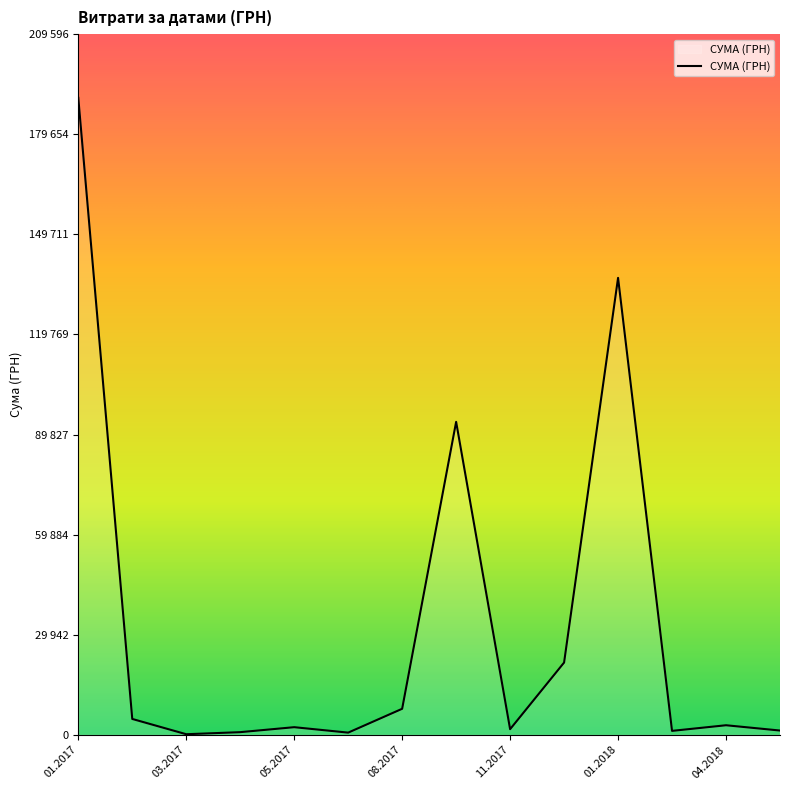

How many series are shown in this chart?

1